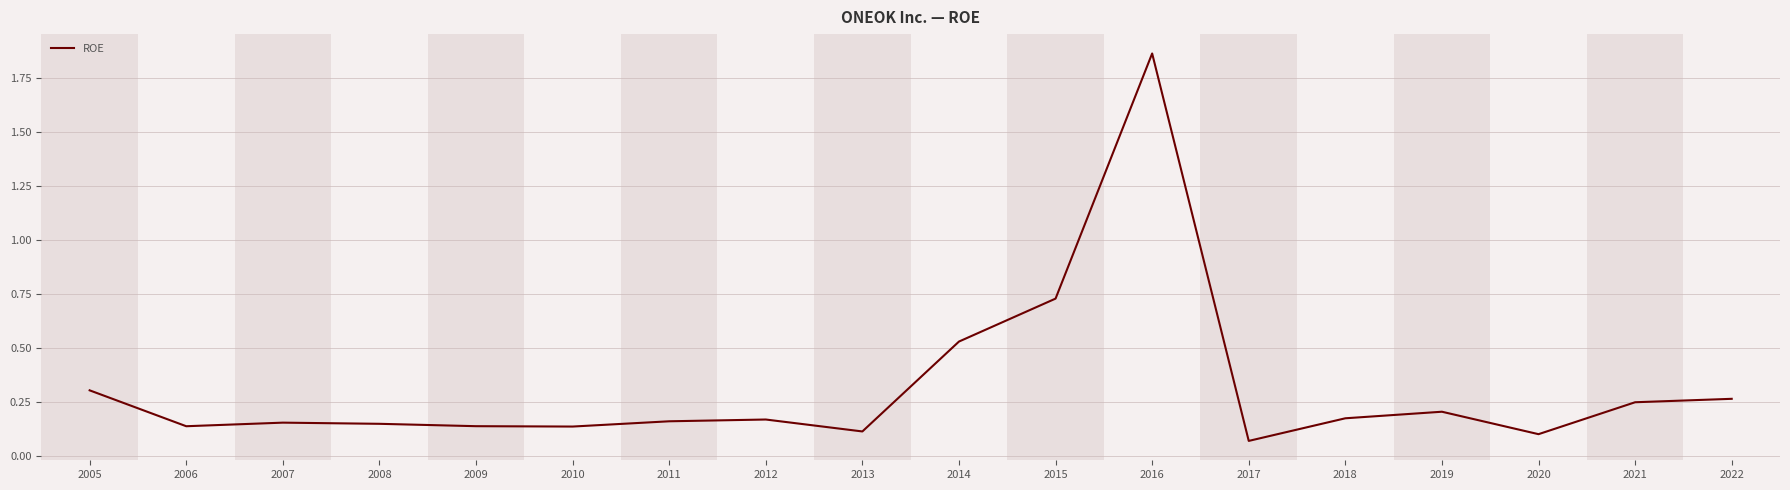

What is the difference between the maximum and minimum values?

1.8